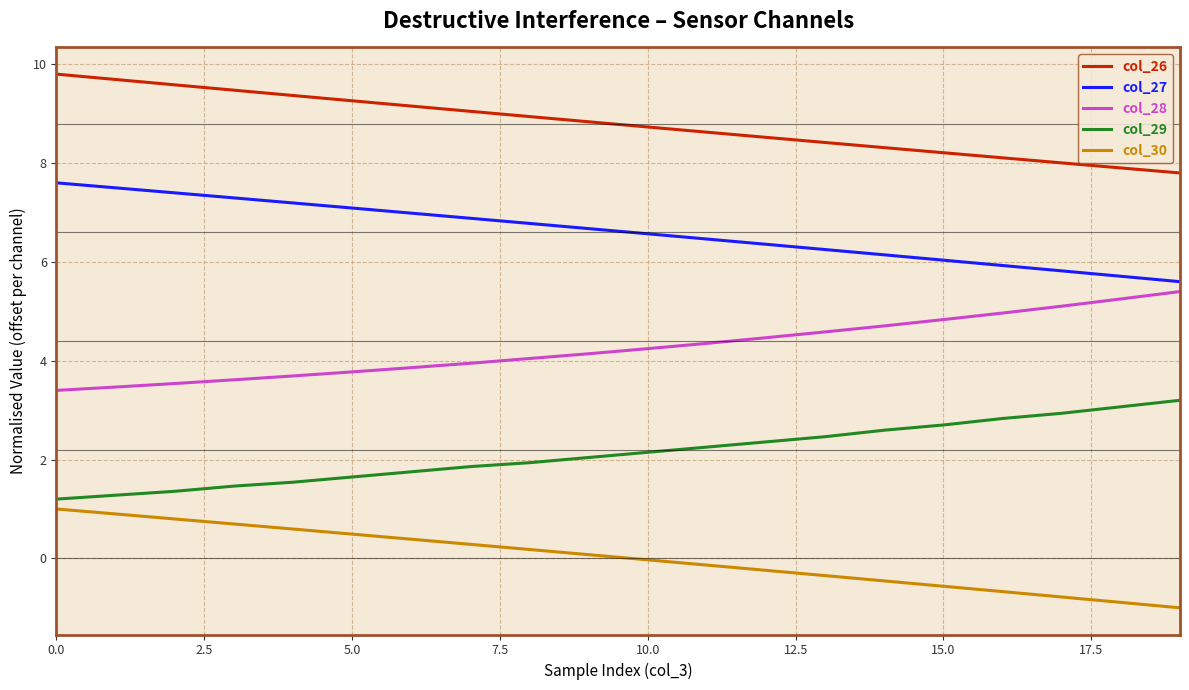

What is the average value of the col_28 series?

4.3